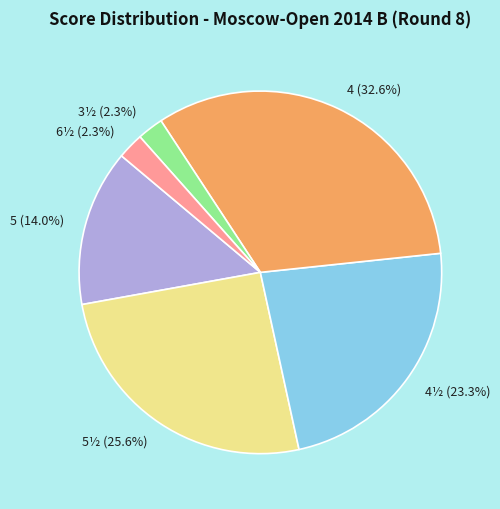

Which slice is the largest?

4 (32.6%)